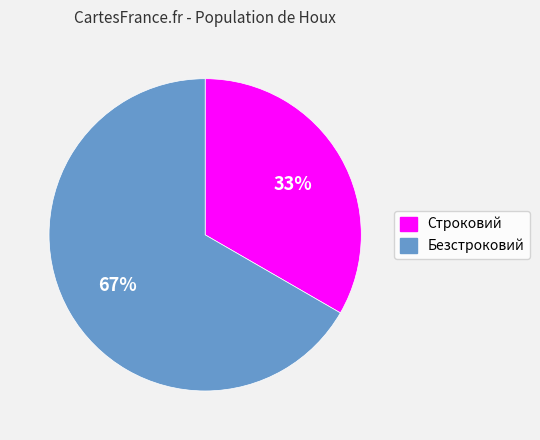

Is Строковий the majority of the pie?

No